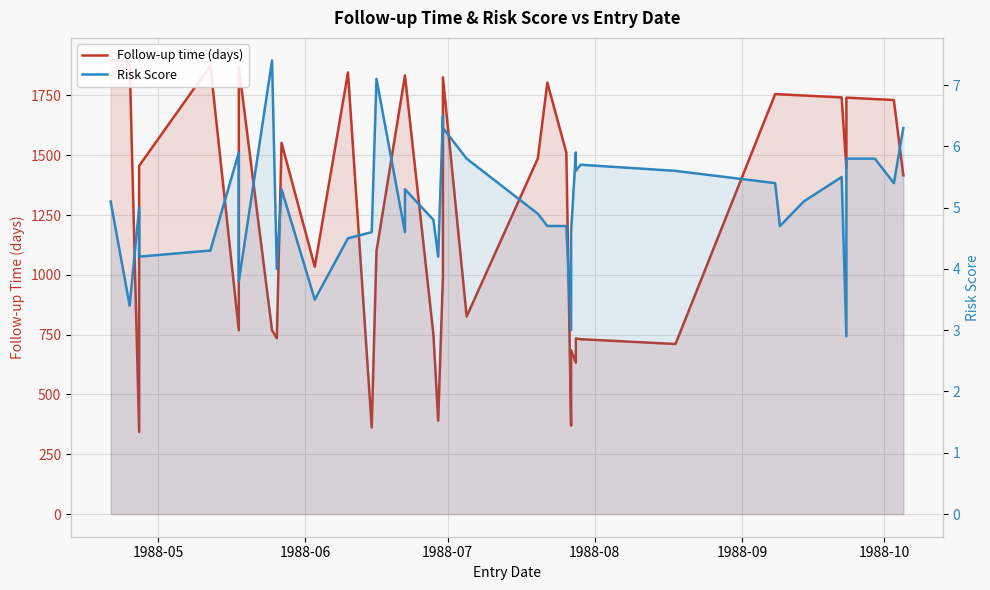

The Risk Score series shows 10.8 at 19. True or false?

False